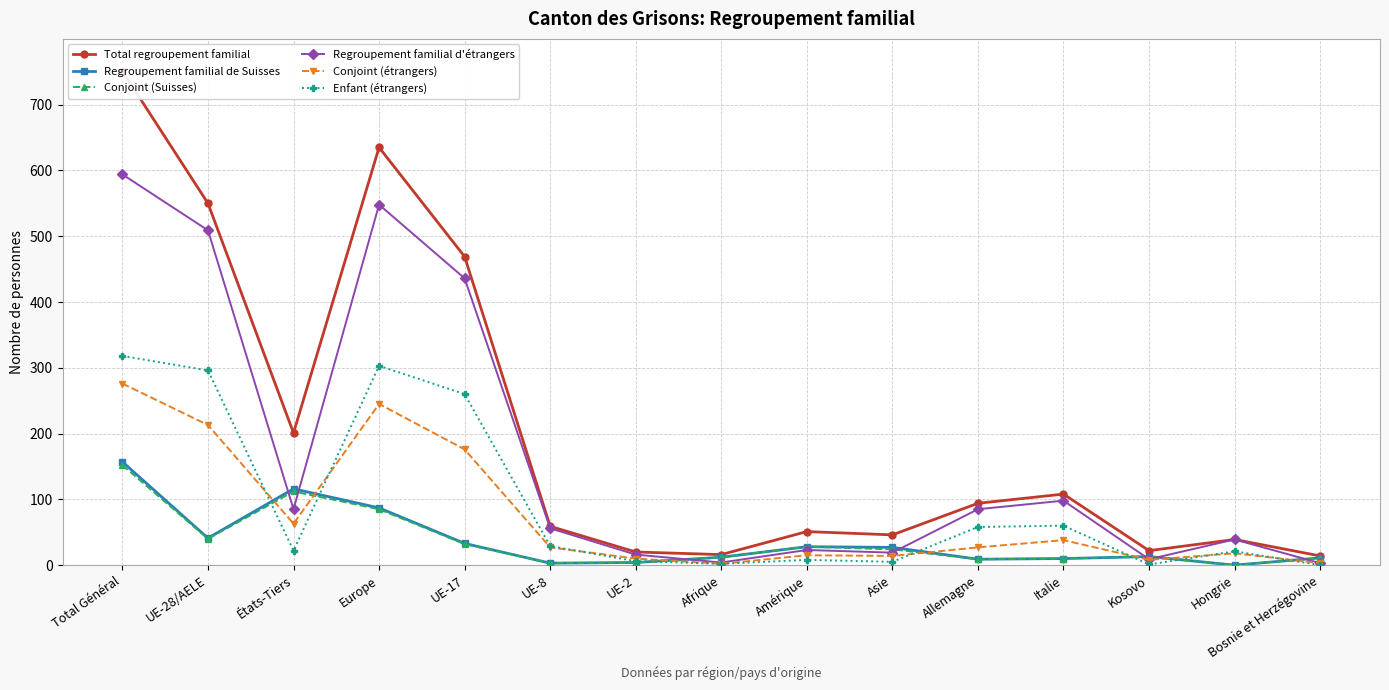

At how many categories does at least one series exceed 593?

2